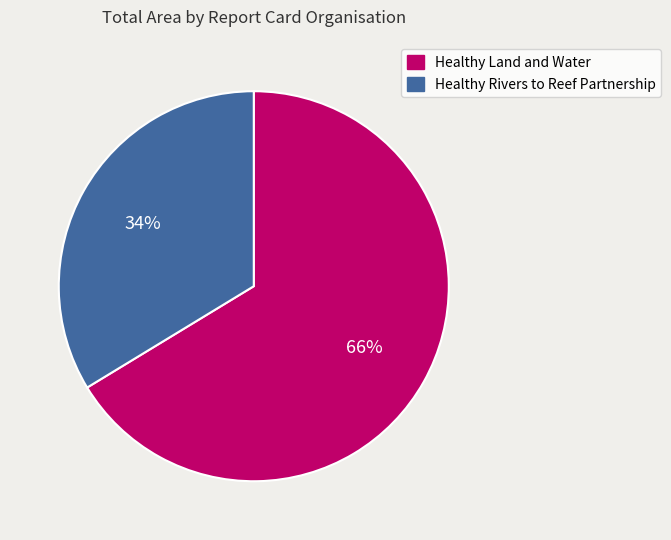

What percentage is the Healthy Land and Water slice, to the nearest percent?

66%